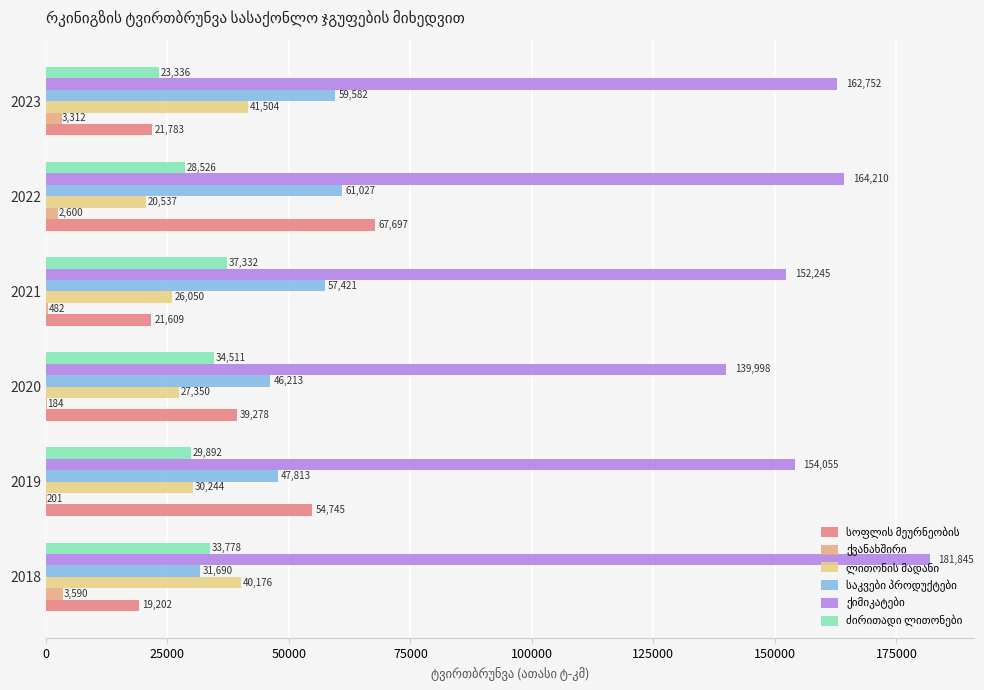

At which category is the sum across all series the highest?

2022